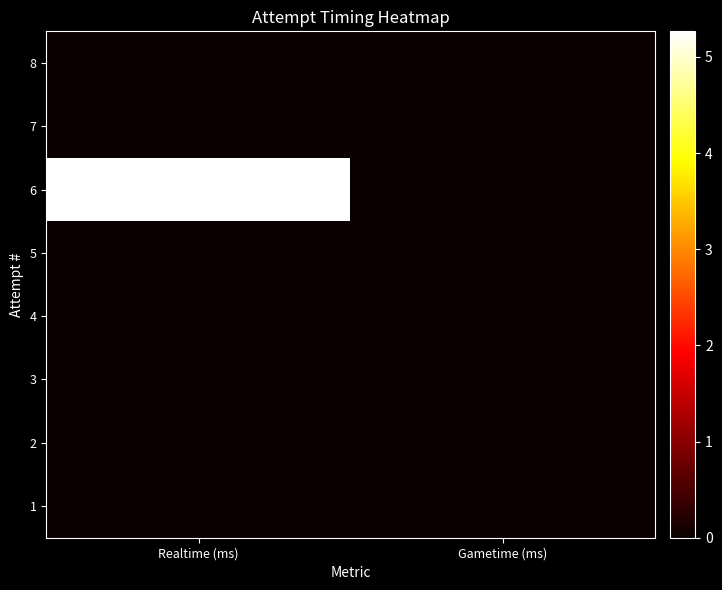

Which category has the lowest value across all series?

Realtime (ms)